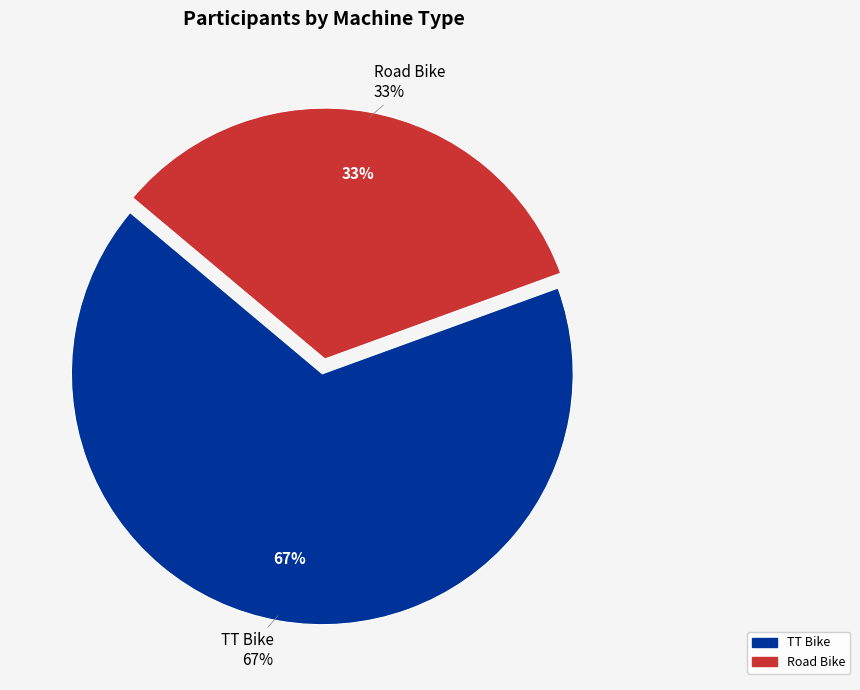

Is it true that Road Bike is 28% of the pie?

False